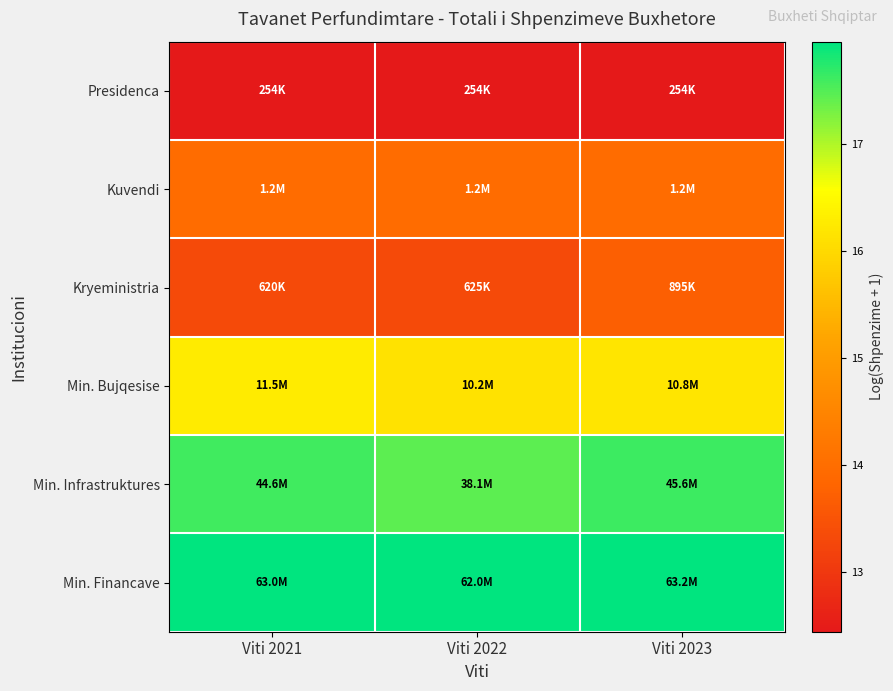

Which label corresponds to the largest value in the chart?

Viti 2023